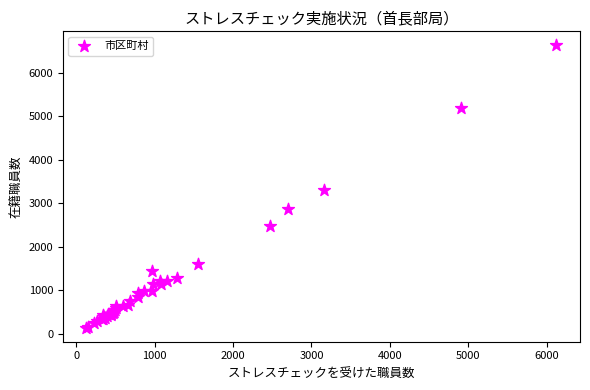

What Y value in the scatter plot is closest to 3386?

3311